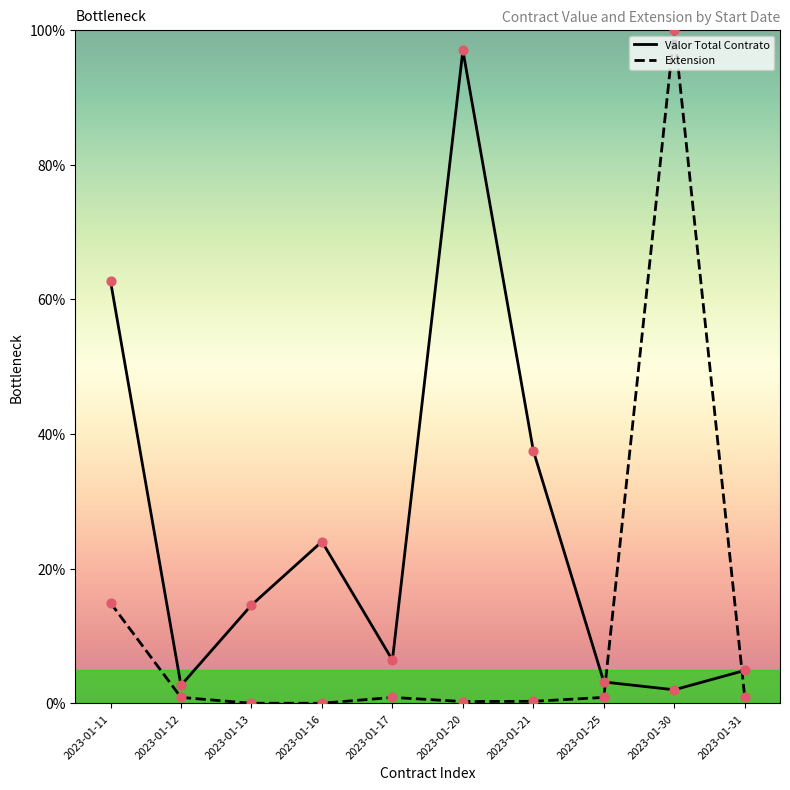

Which series has the largest total across all categories?

Valor Total Contrato